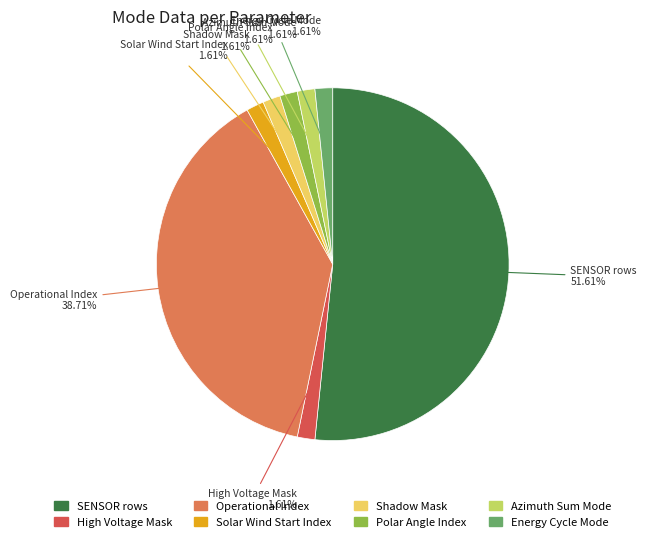

Does any single category account for the majority?

Yes